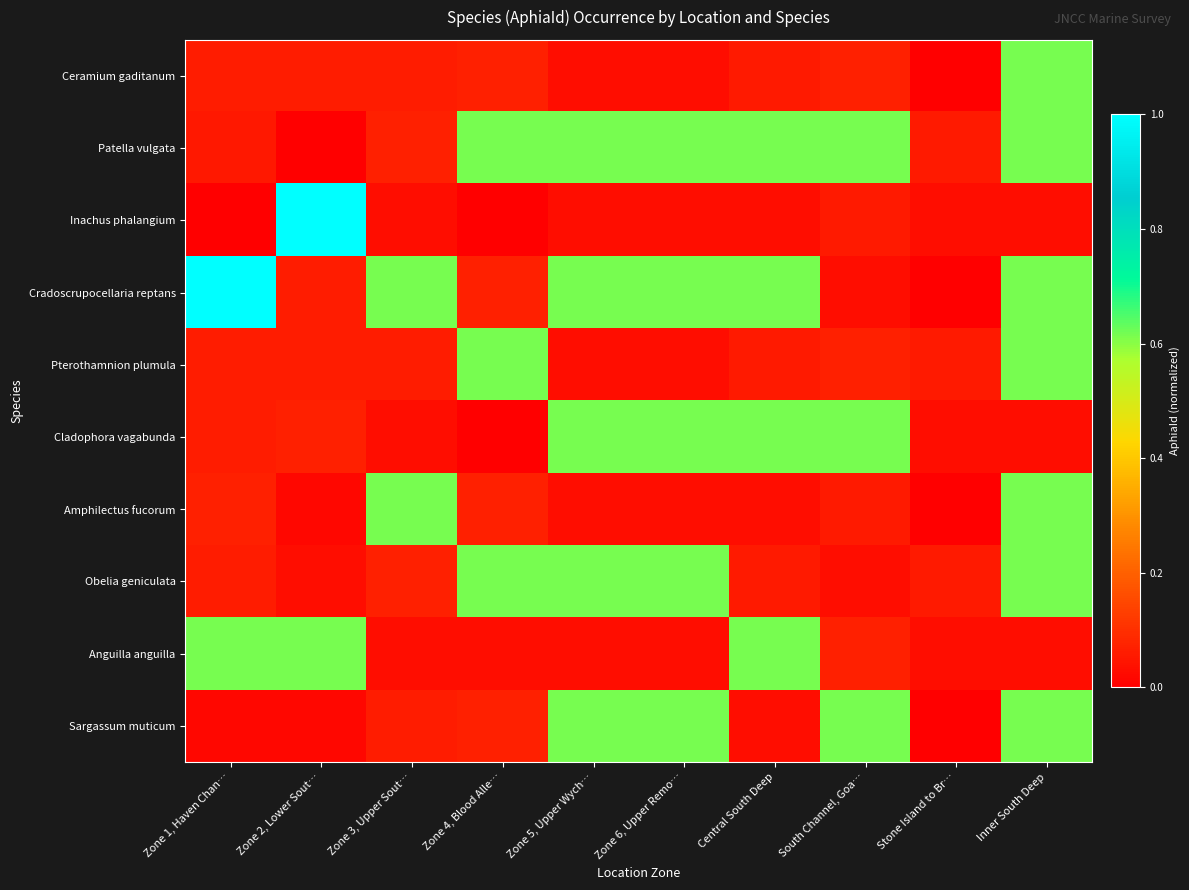

Rank the series at Zone 1, Haven Chan… from highest to lowest value.

Cradoscrupocellaria reptans, Anguilla anguilla, Amphilectus fucorum, Obelia geniculata, Cladophora vagabunda, Pterothamnion plumula, Ceramium gaditanum, Patella vulgata, Sargassum muticum, Inachus phalangium